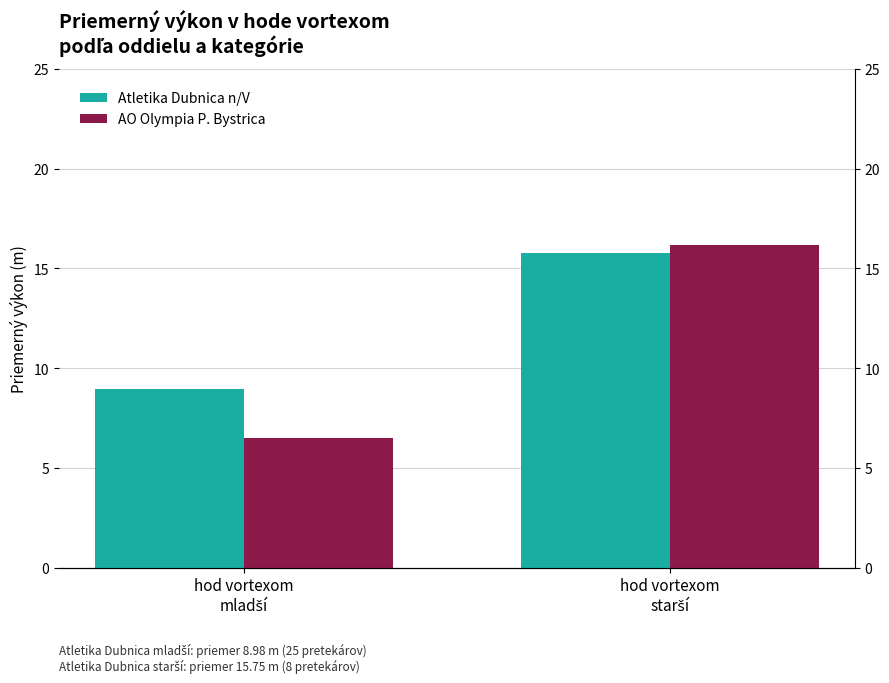

Rank the series at hod vortexom
starší from highest to lowest value.

AO Olympia P. Bystrica, Atletika Dubnica n/V